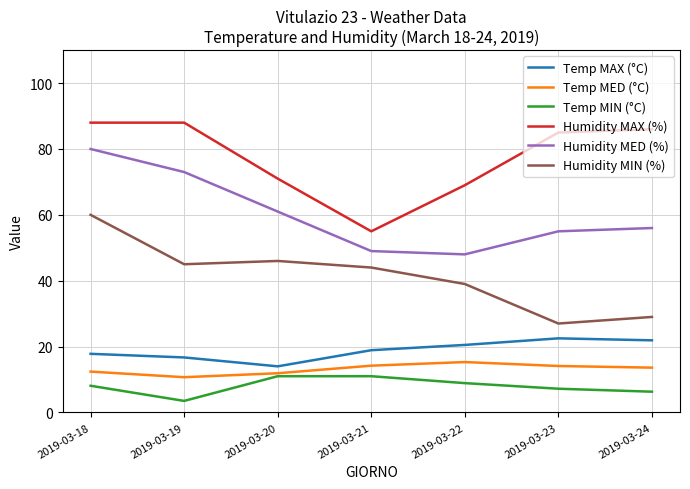

Where does the Humidity MIN (%) series first go above 44?

2019-03-18